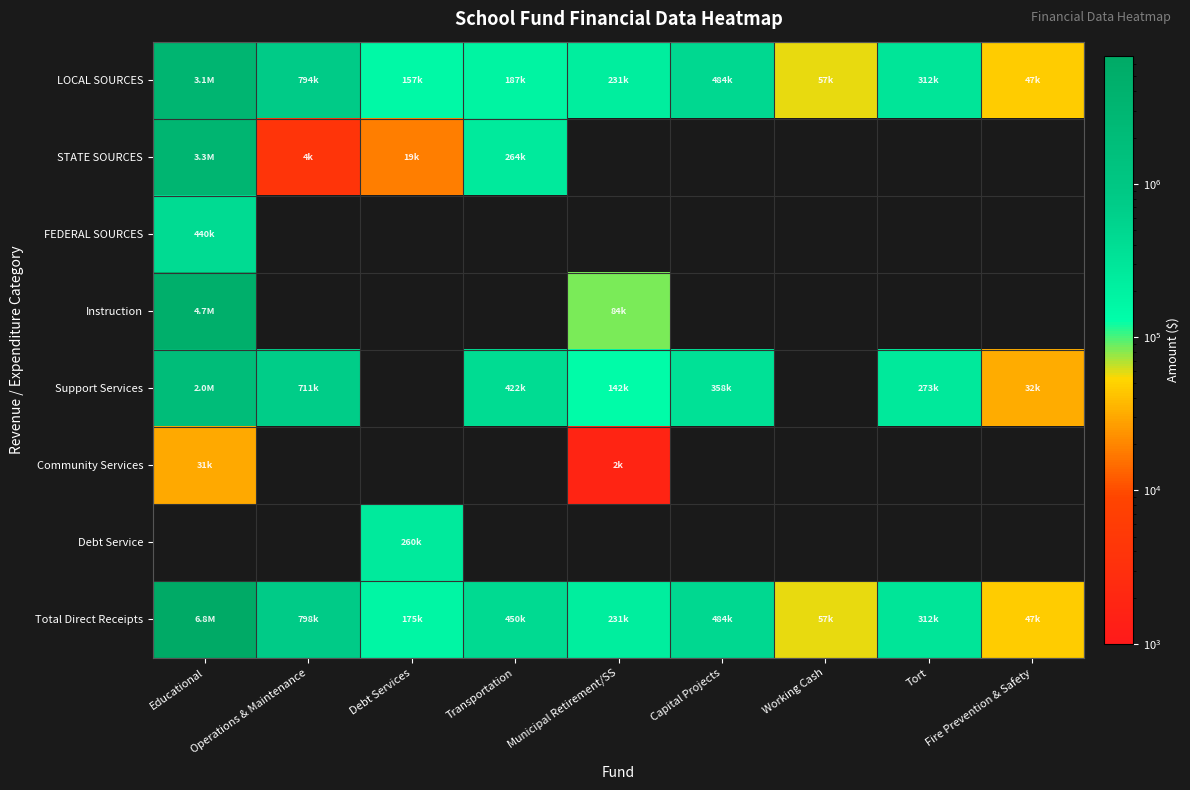

At which category does the chart reach its minimum across all series?

Municipal Retirement/SS